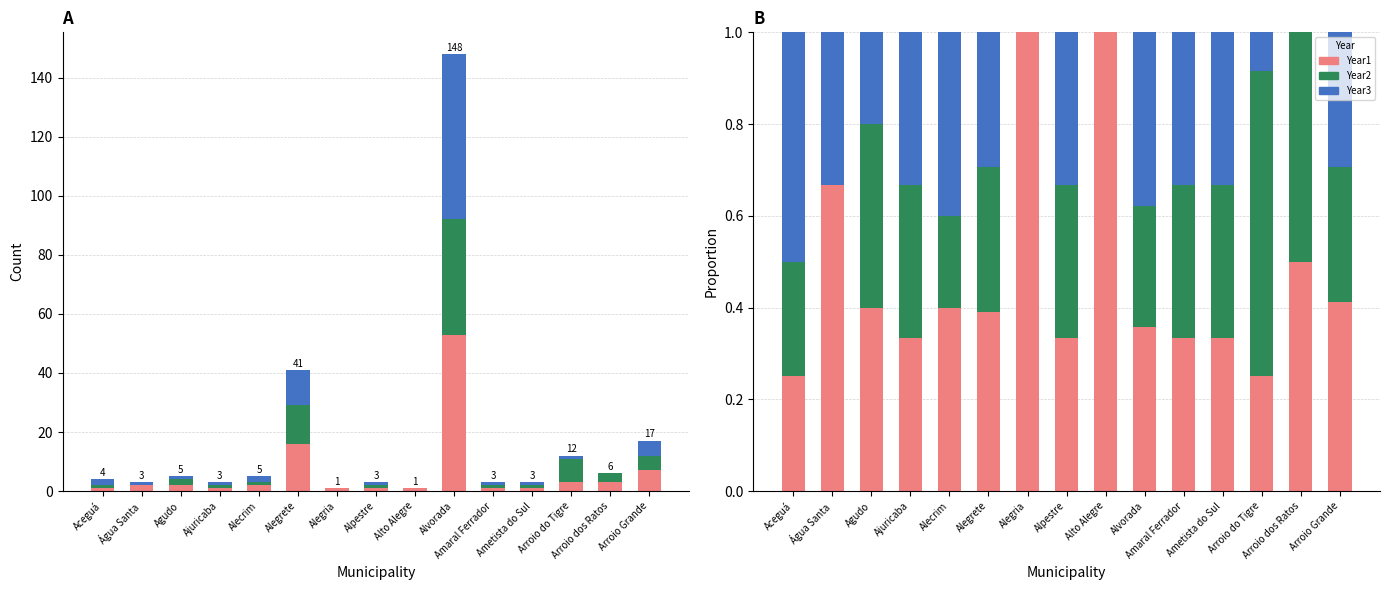

Is the value of Year1 at Alvorada greater than the value of Year2 at Ametista do Sul?

Yes